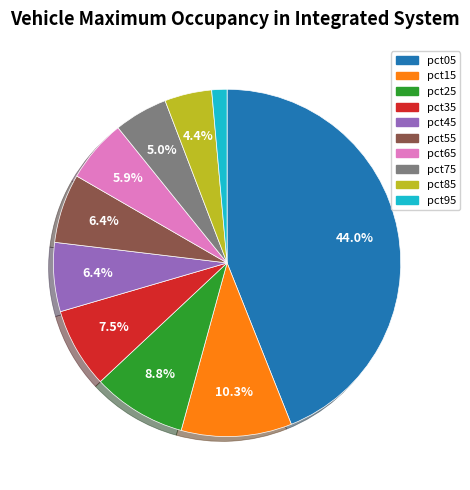

To the nearest percent, what is the difference between the largest and smallest slice percentages?

43%